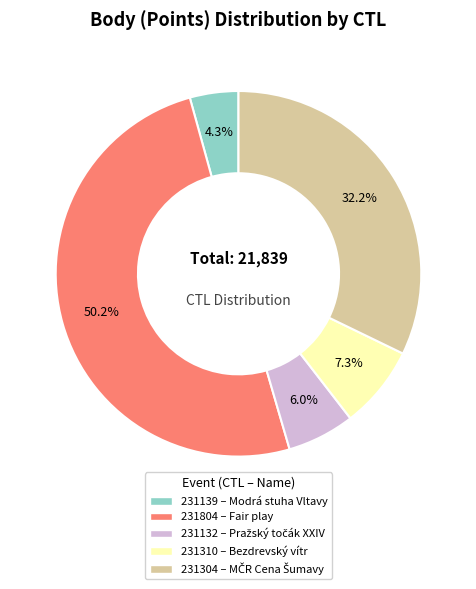

Which category accounts for the majority?

231804